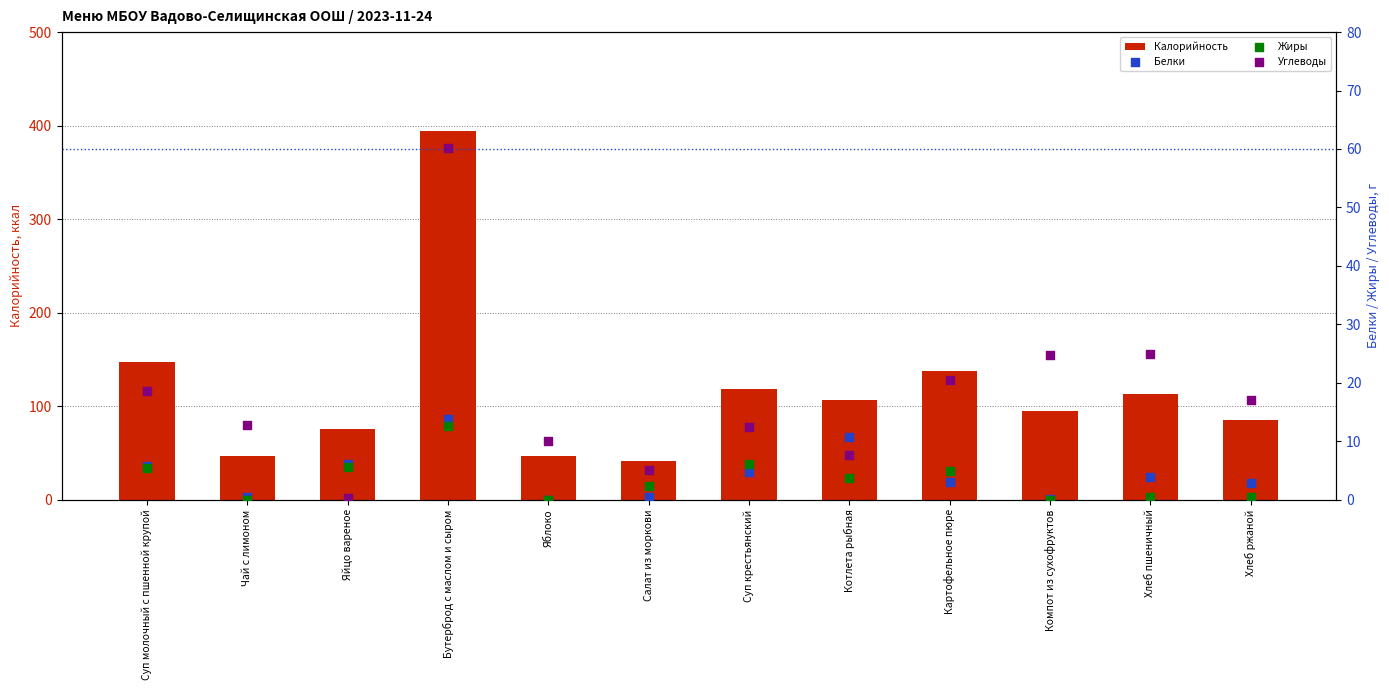

Is the value of Углеводы at Хлеб пшеничный greater than the value of Калорийность at Салат из моркови?

No